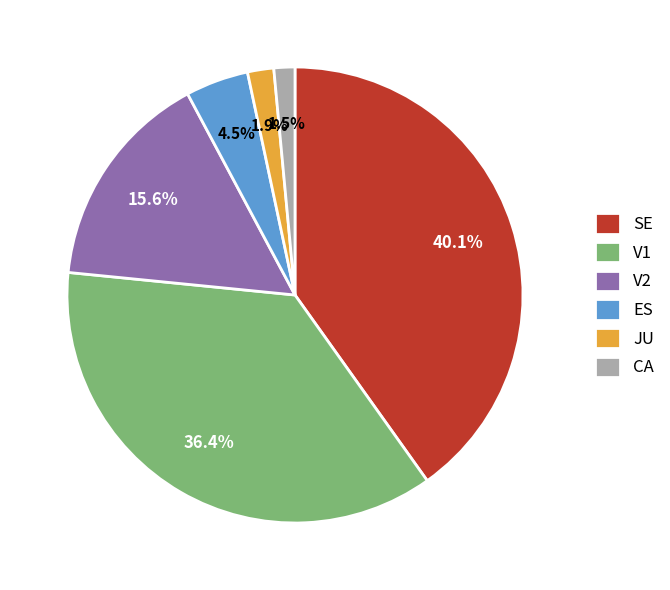

To the nearest percent, what is the difference between the V2 and CA slice percentages?

14%